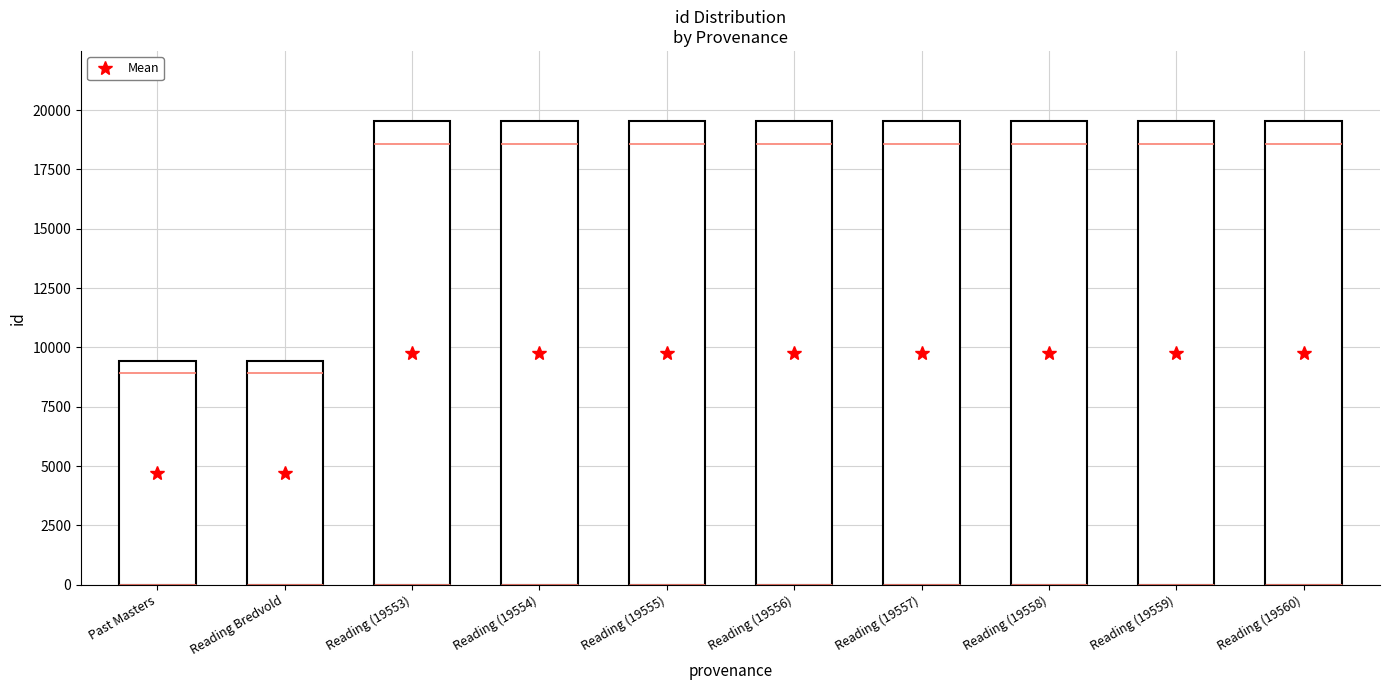

Is it true that the value at Reading is 4786?

False